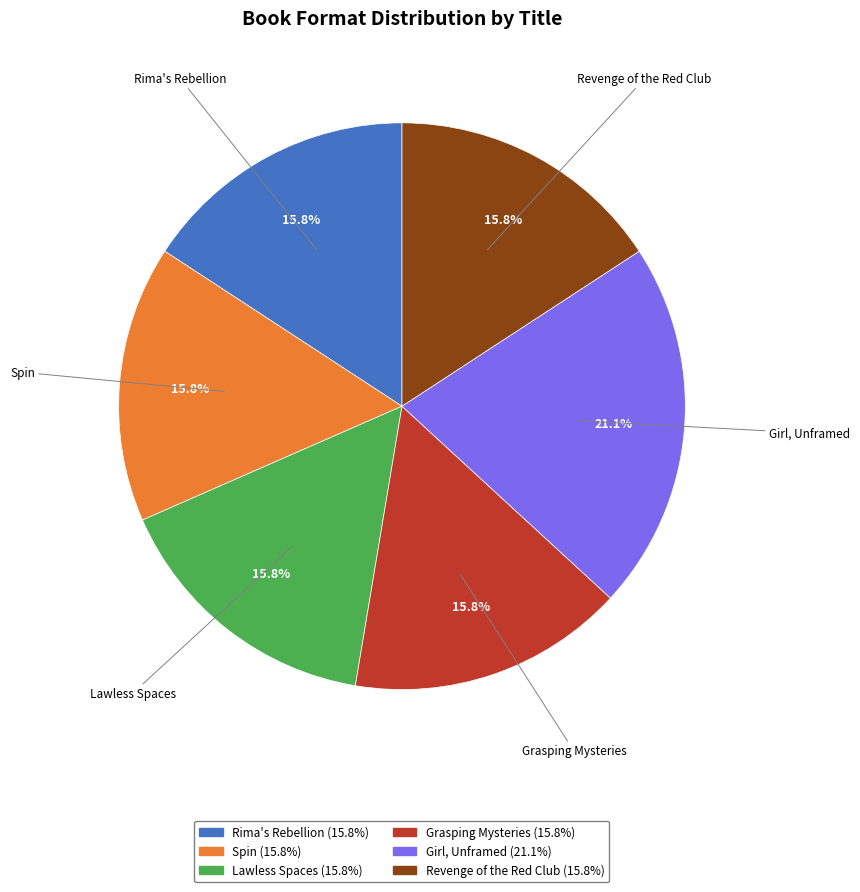

What percentage is the Lawless Spaces slice, to the nearest percent?

16%